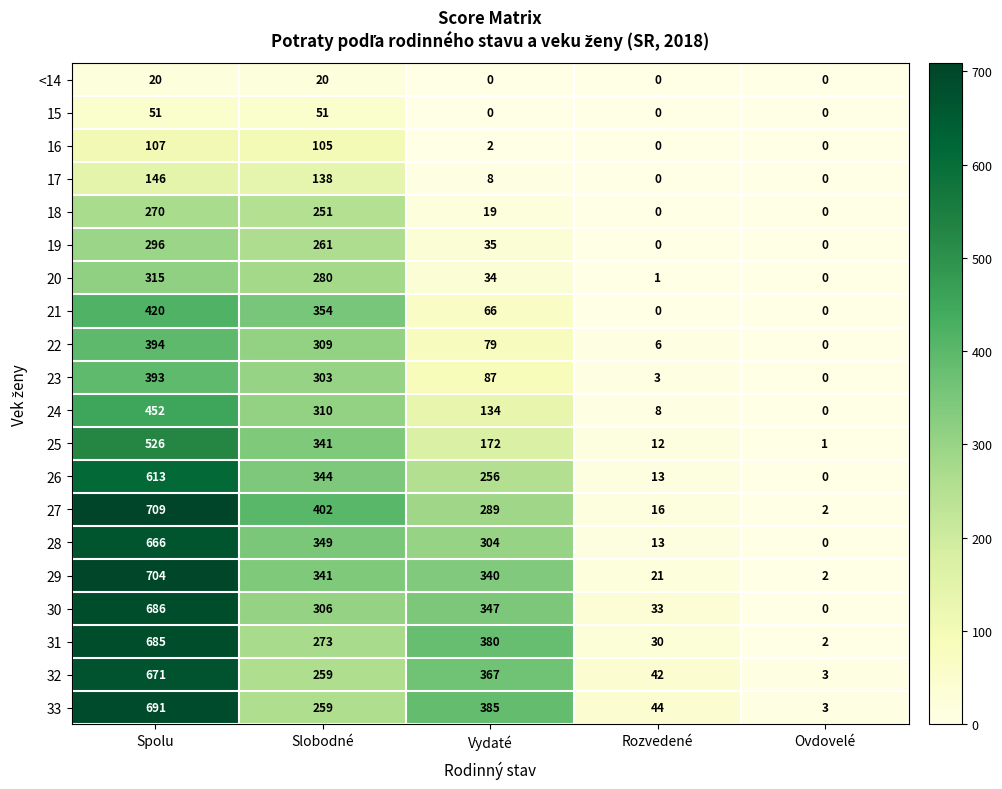

Rank the categories by 27 value from highest to lowest.

Spolu, Slobodné, Vydaté, Rozvedené, Ovdovelé